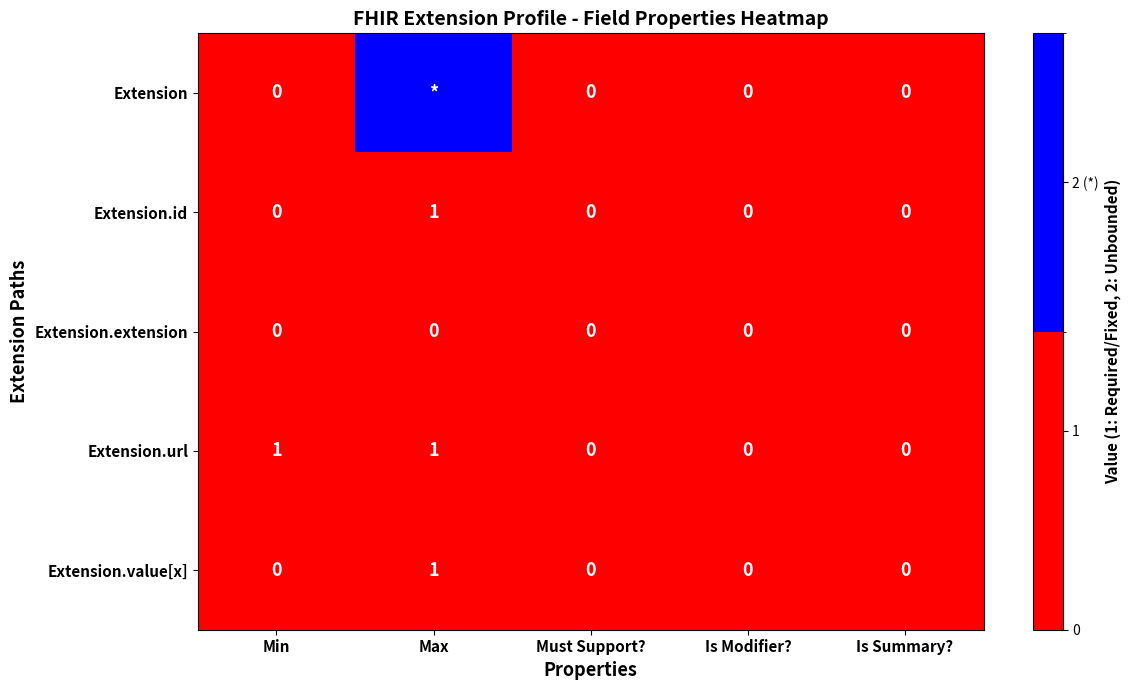

At which label does Extension.id reach its peak?

Max